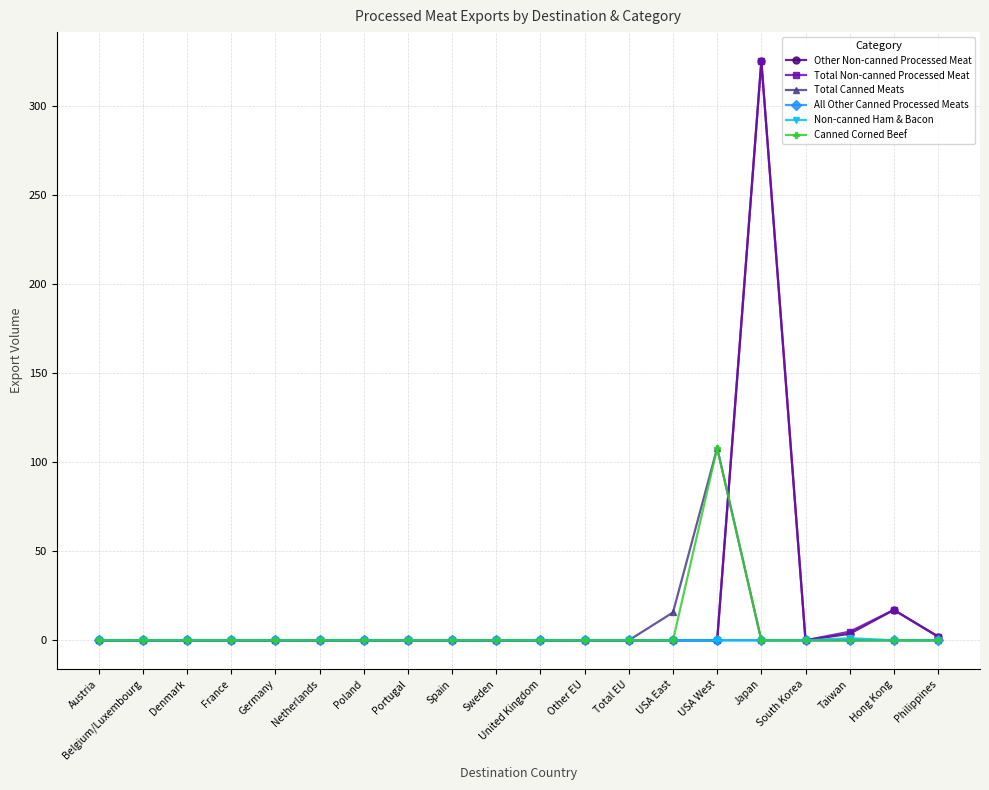

True or false: Total Non-canned Processed Meat has more than 1 interior local peaks.

True